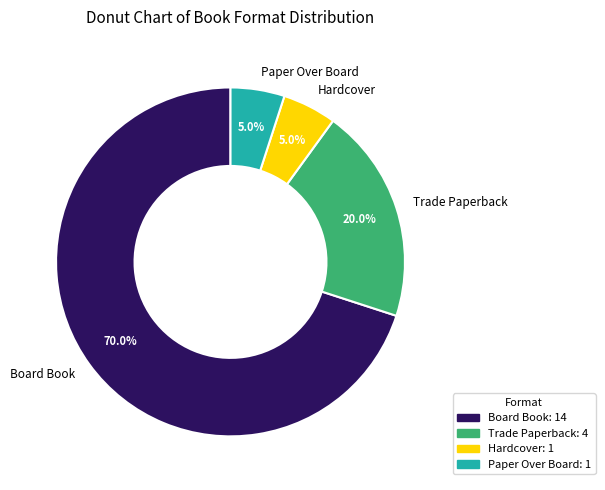

Which slice is the largest?

Board Book